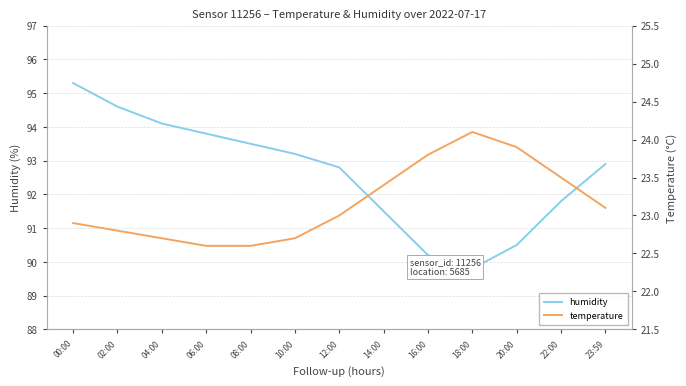

What is the label of the 2nd point from the right?

22:00